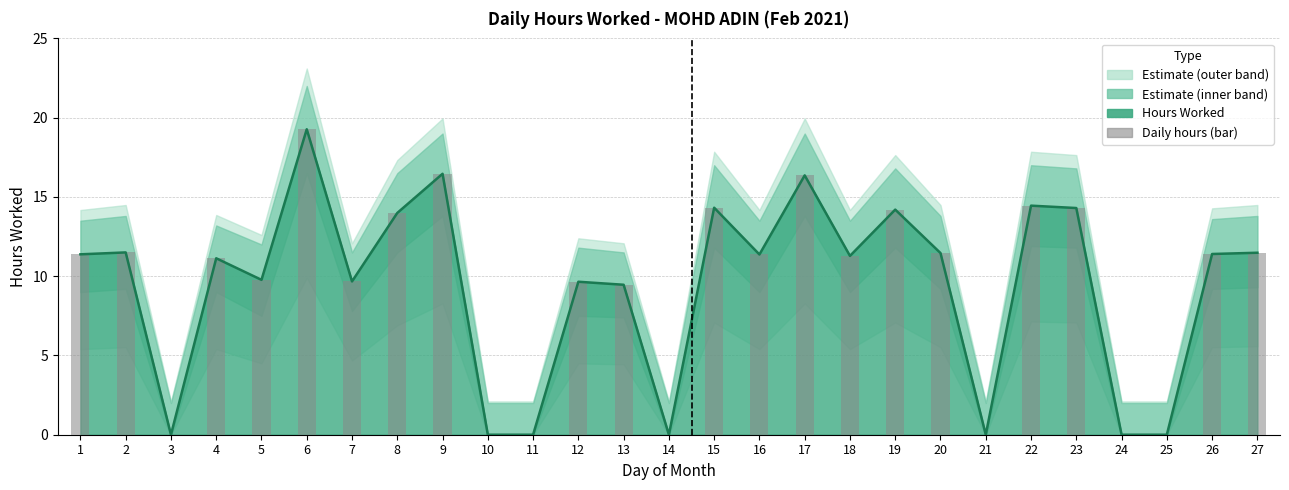

At which category does the chart reach its minimum across all series?

3